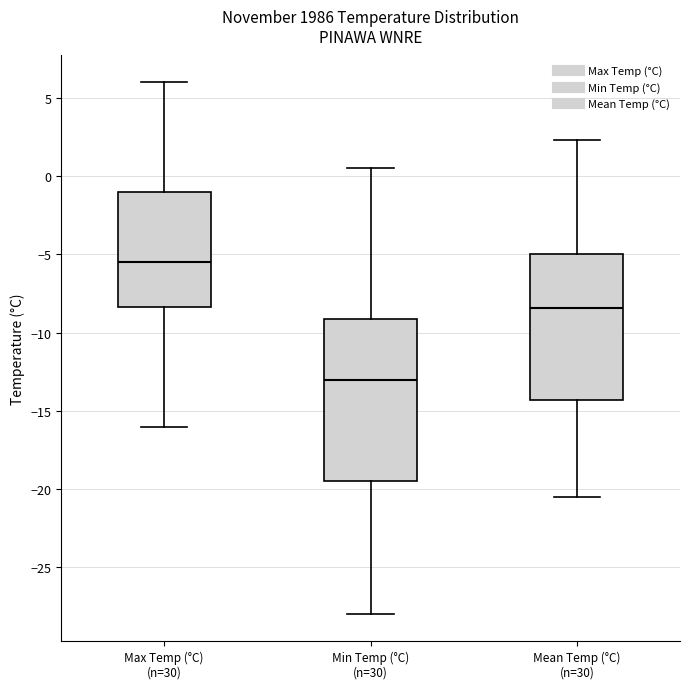

Which box's median line is the lowest?

Min Temp (°C) (n=30)